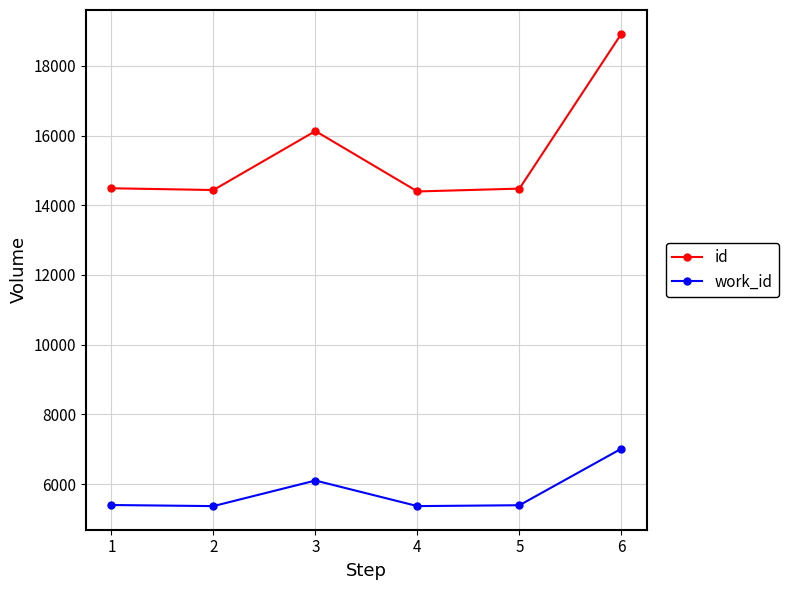

What is the spread (max minus min) of values at 5?

9087